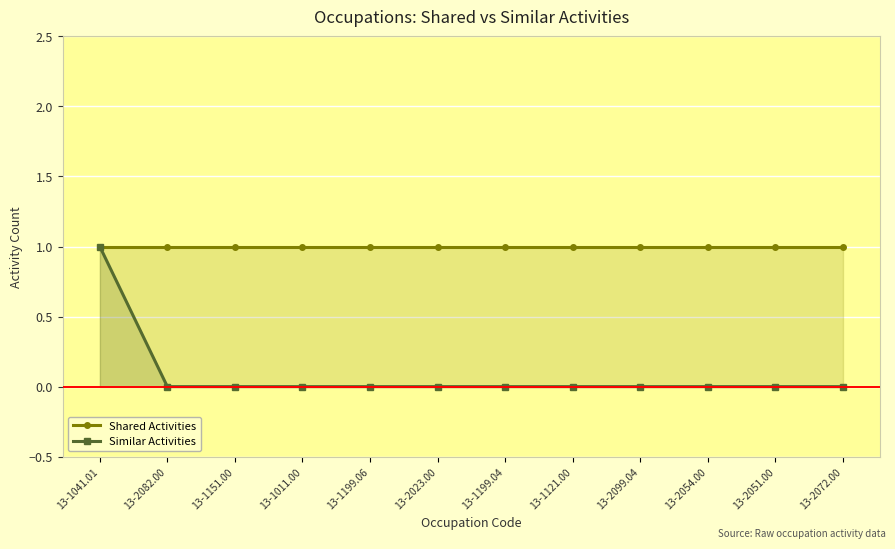

Reading left to right, extract all data points from this chart.

Shared Activities: 1	1	1	1	1	1	1	1	1	1	1	1
Similar Activities: 1	0	0	0	0	0	0	0	0	0	0	0